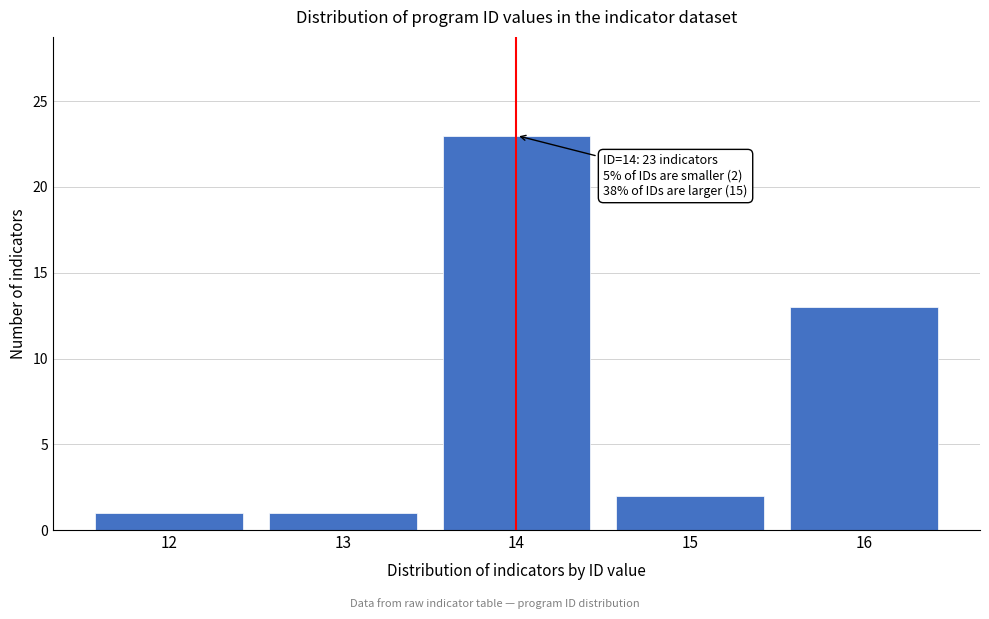

Reading left to right, list all the values displayed in this chart.

1	1	23	2	13